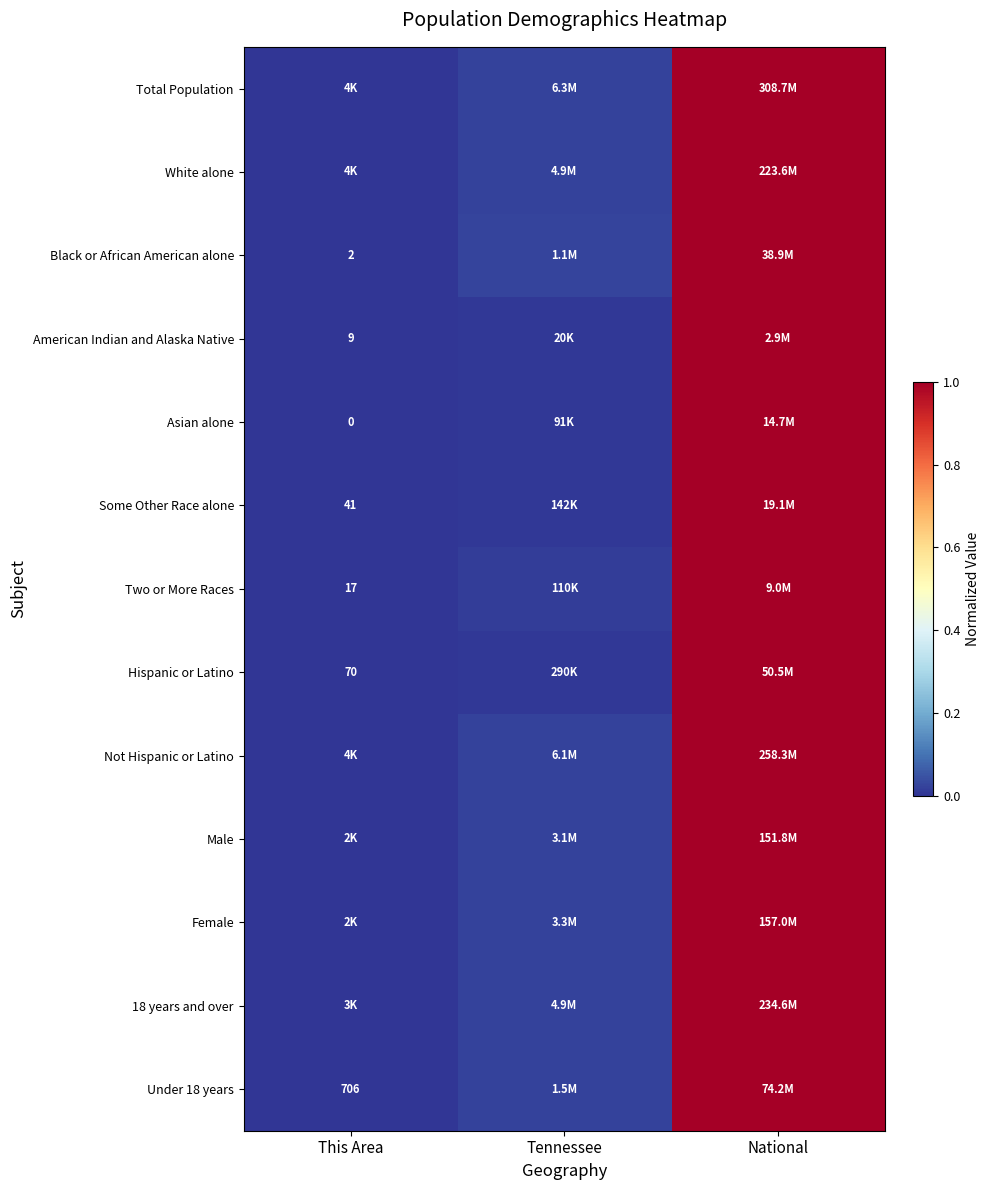

At which category is the sum across all series the highest?

National